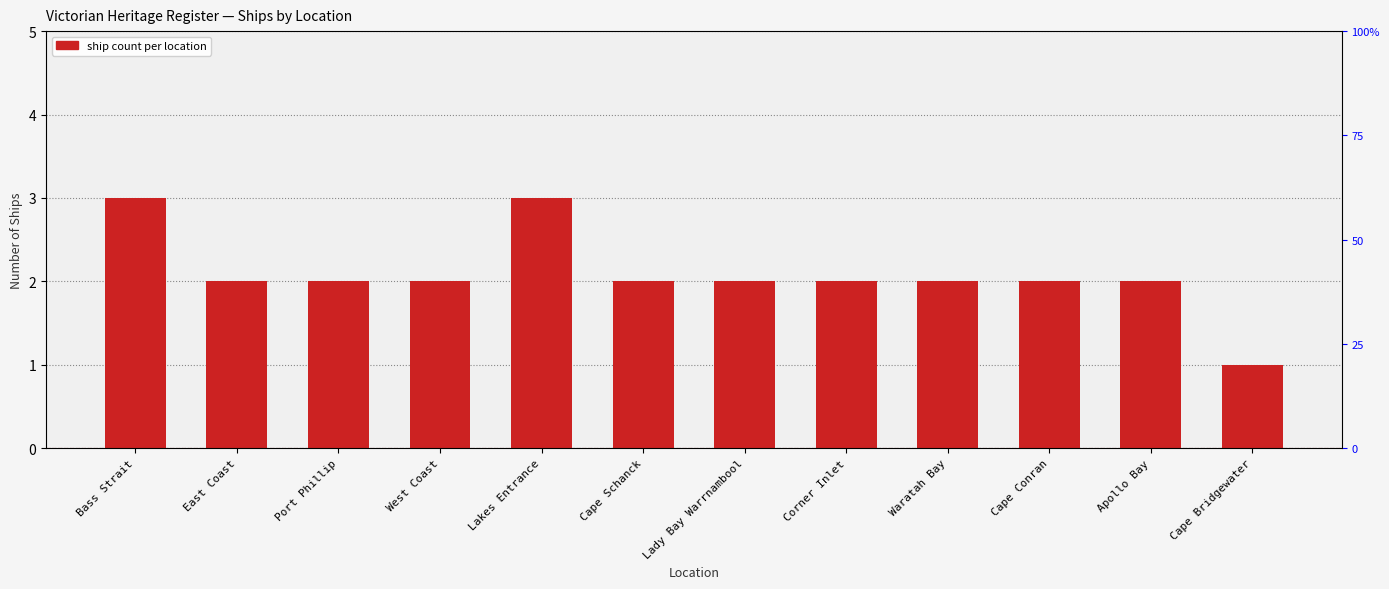

The chart shows a value of 3 at Lakes Entrance. True or false?

True